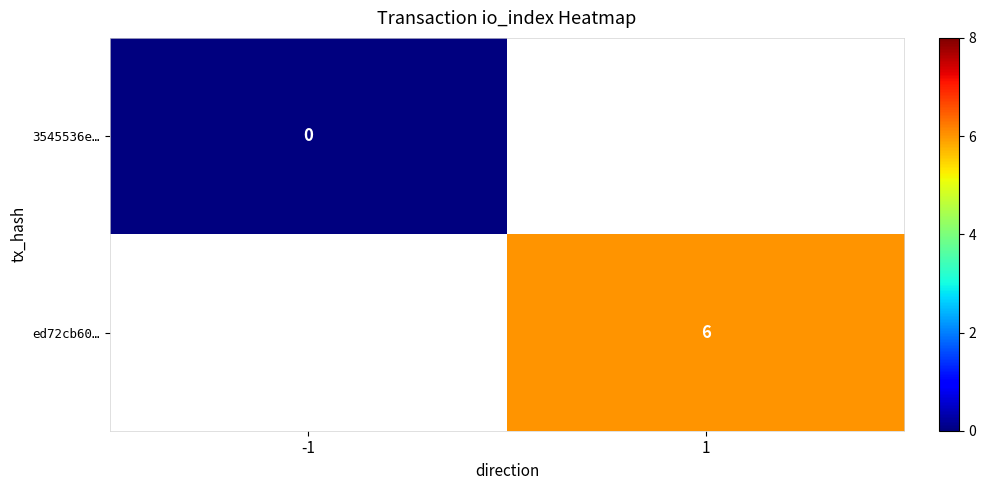

Is the value of ed72cb60… at 1 greater than the value of 3545536e… at -1?

Yes